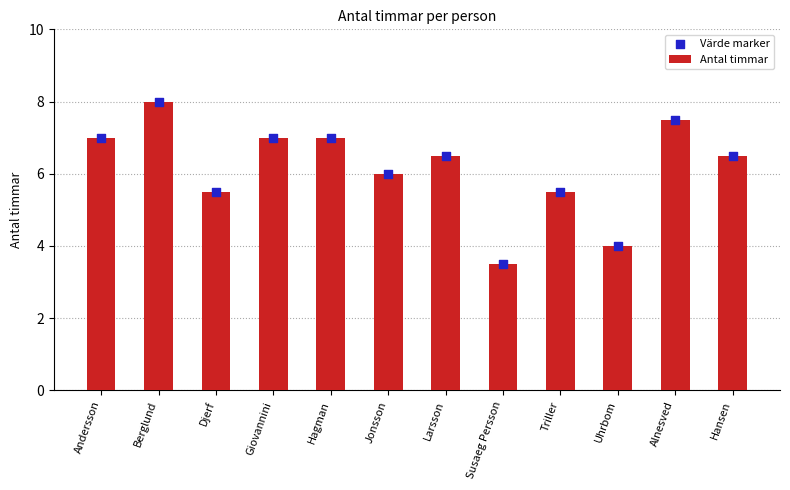

What is the total value across all series at Triller?

11.0